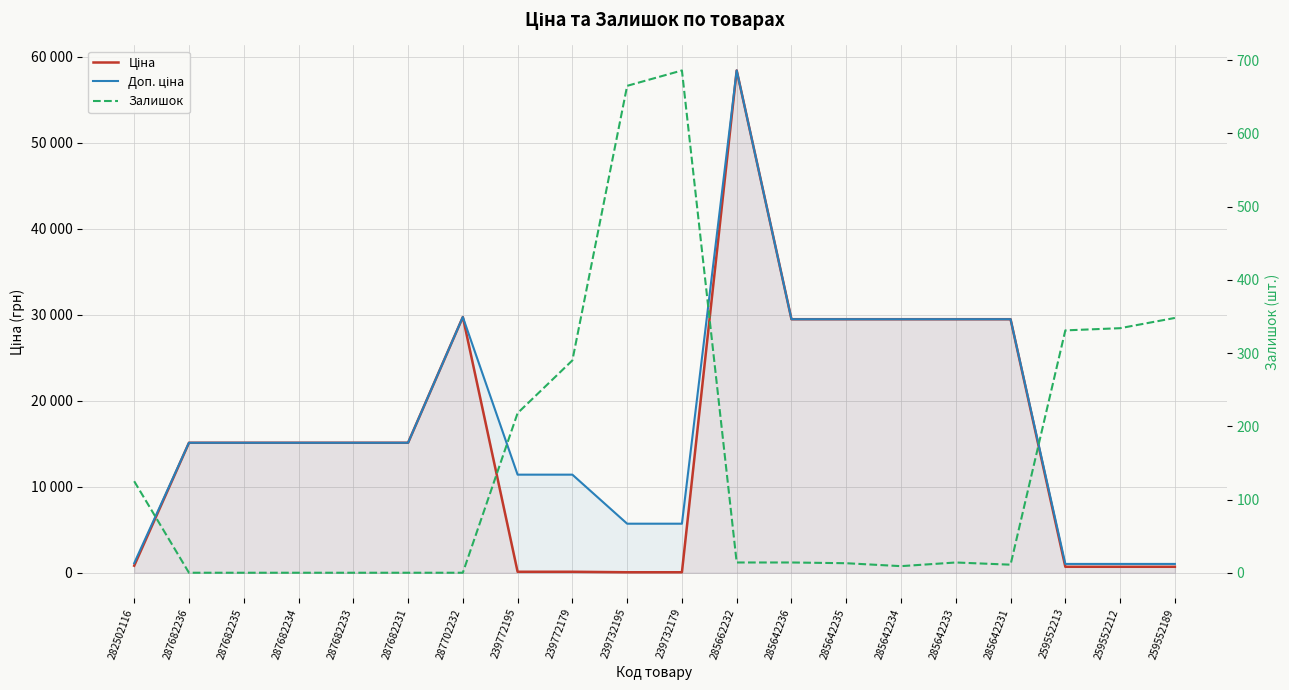

The value of Ціна at 282502116 is 818.5. True or false?

True